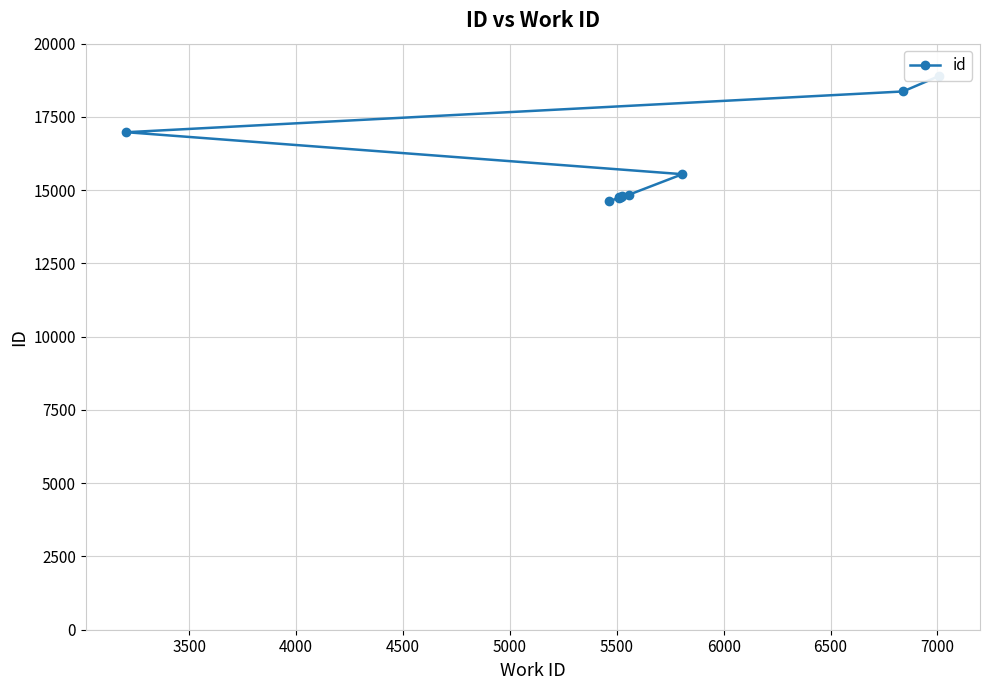

What is the difference between the maximum and minimum values?

4281